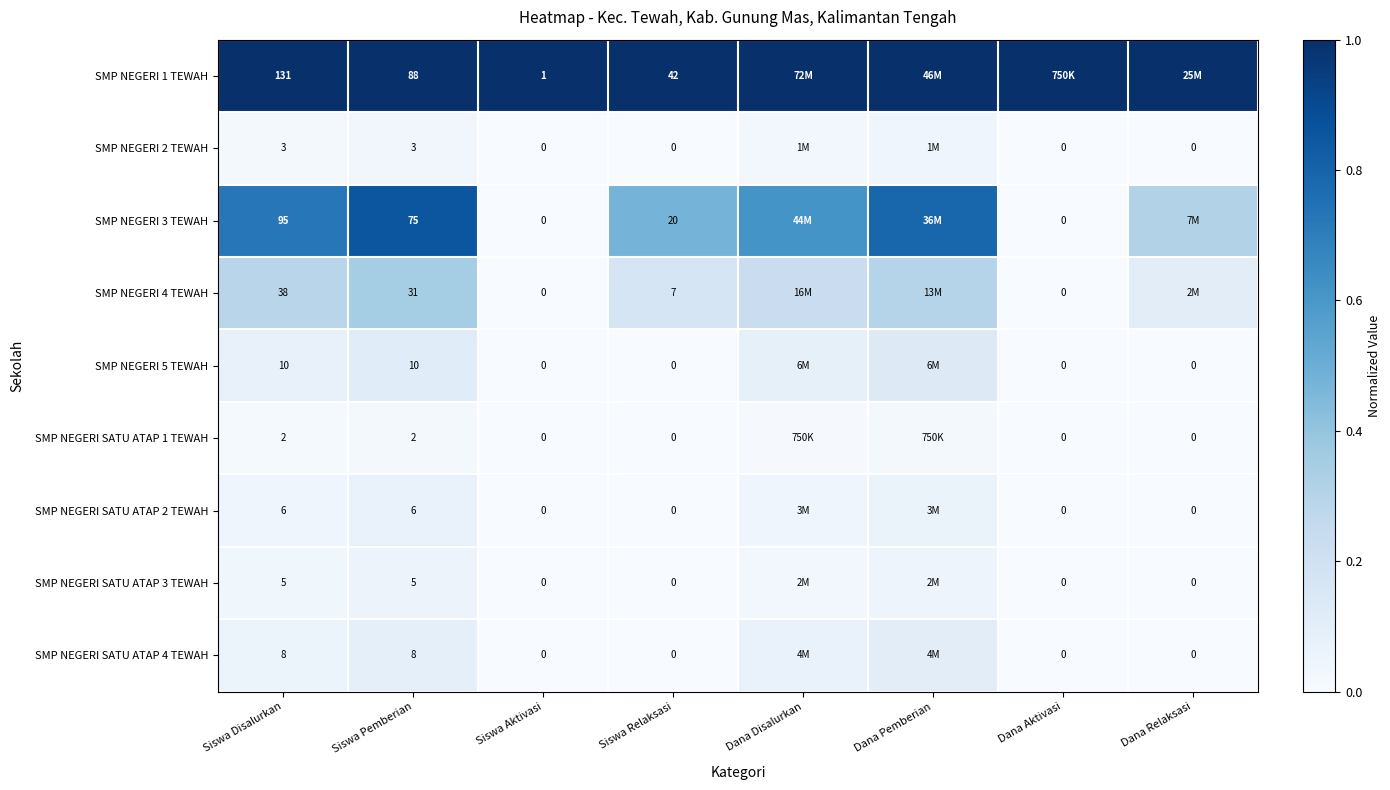

How many data points in SMP NEGERI SATU ATAP 4 TEWAH are above 0?

4